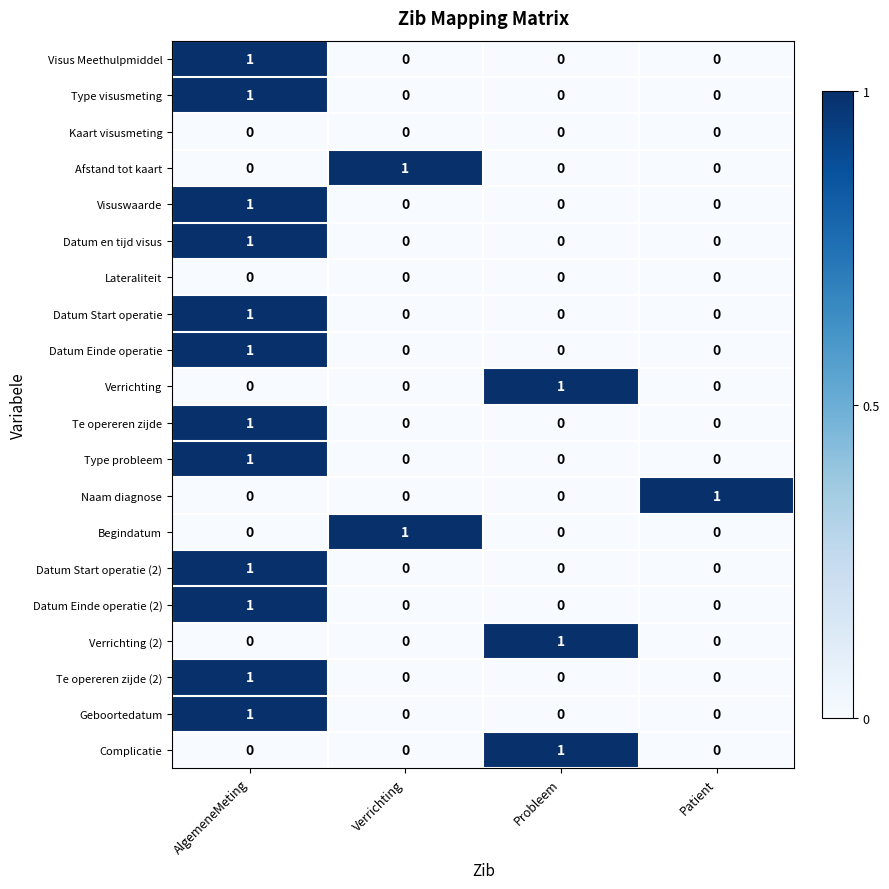

Which category has the highest value in the Geboortedatum series?

AlgemeneMeting